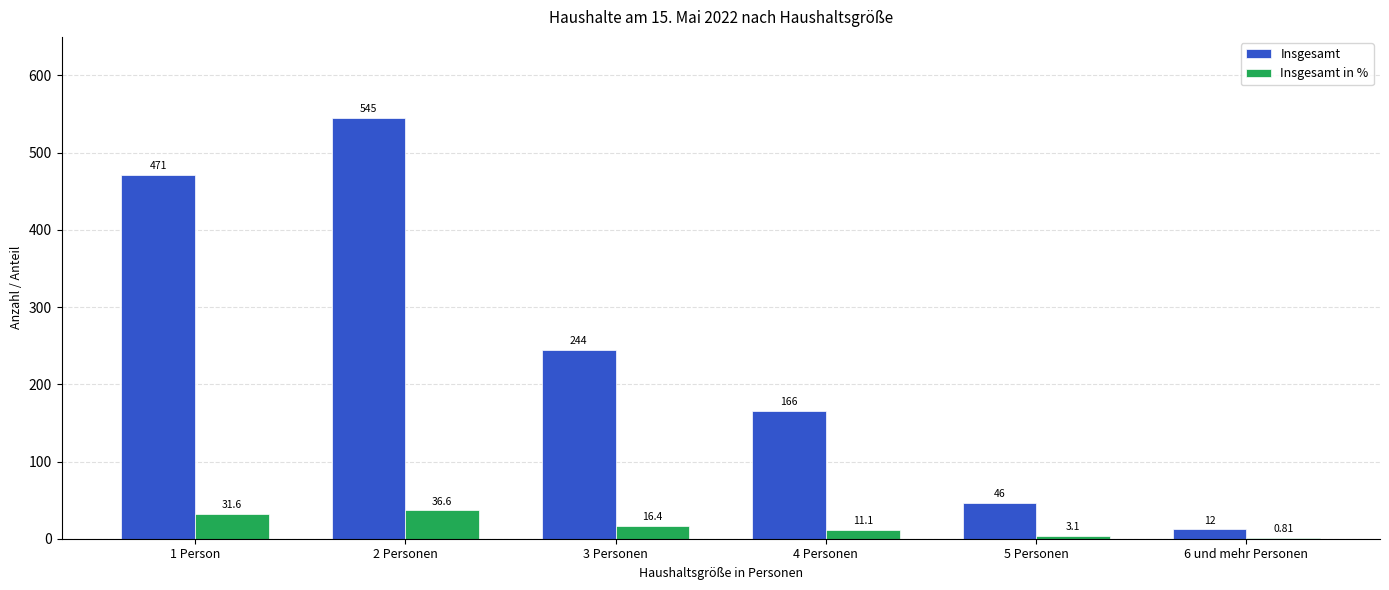

Between 1 Person and 3 Personen, which series saw the biggest shift?

Insgesamt